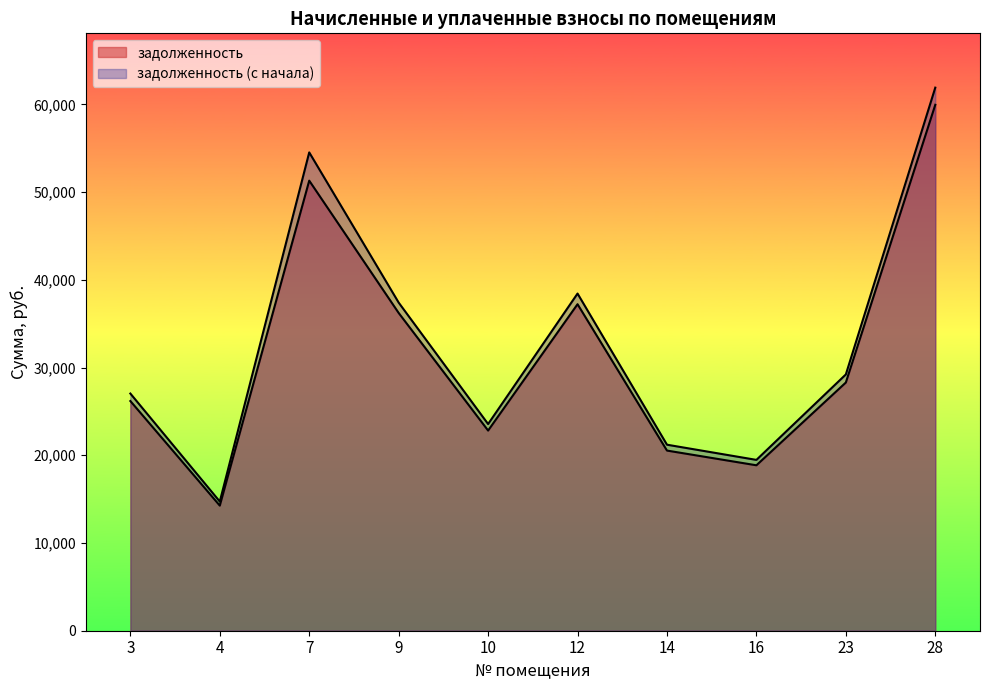

True or false: задолженность (с начала) and задолженность intersect in this chart.

False